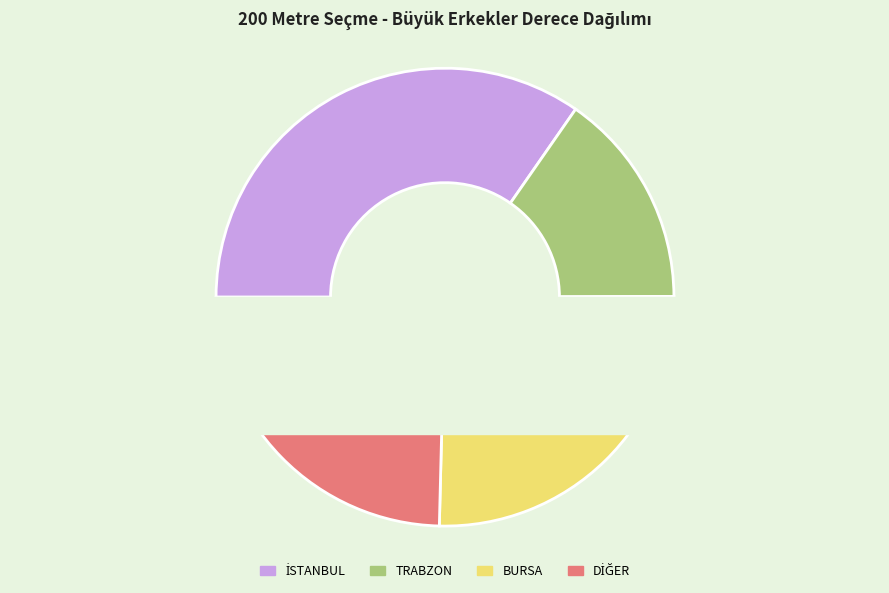

Does MİRAÇ SEMERCİ account for over 50% of the chart?

No